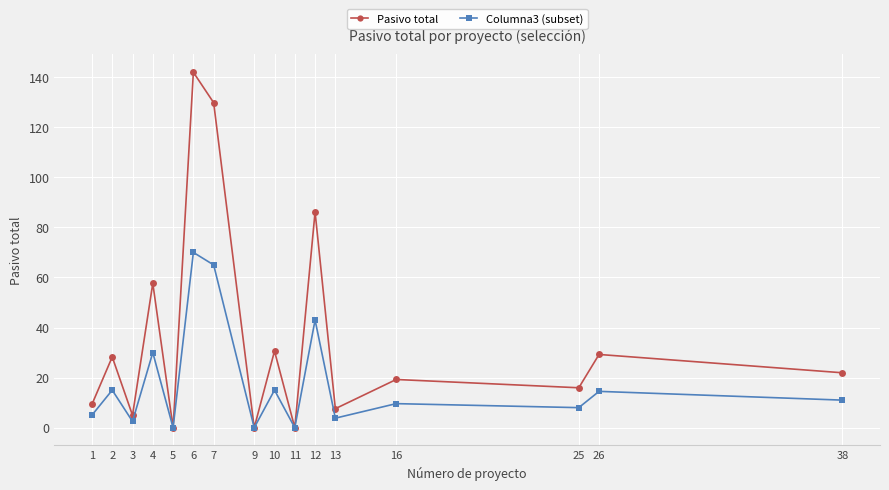

At which category does Columna3 (subset) reach its first local peak?

2